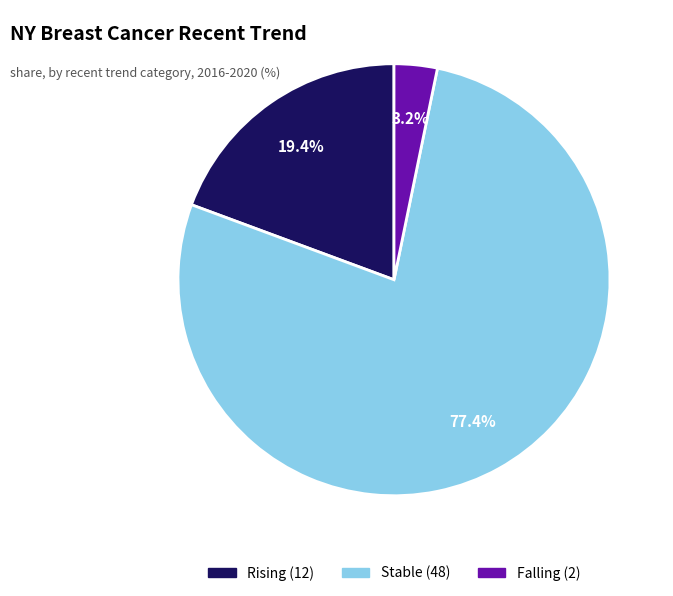

Does any single category account for the majority?

Yes